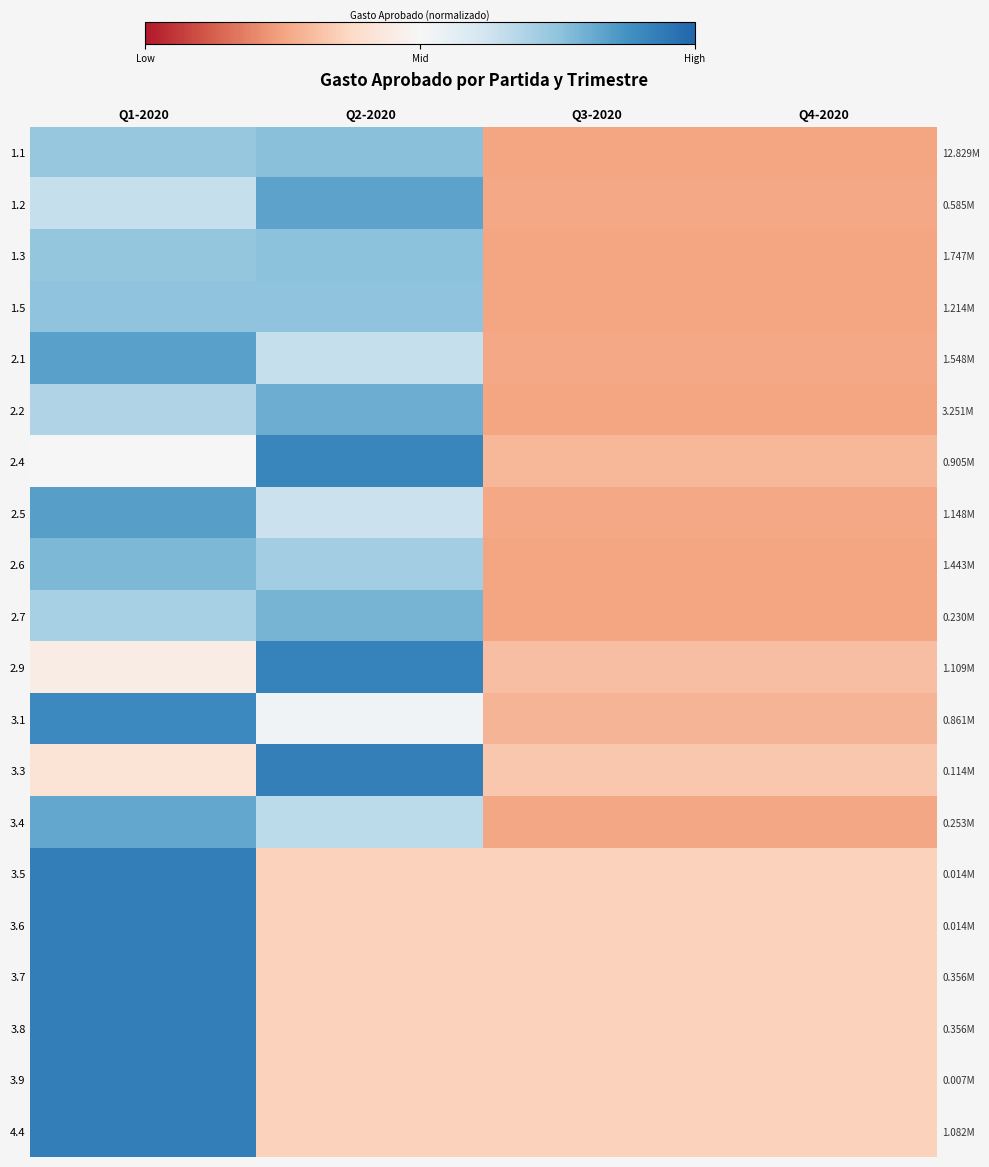

What is the spread (max minus min) of values at Q3-2020?

0.4